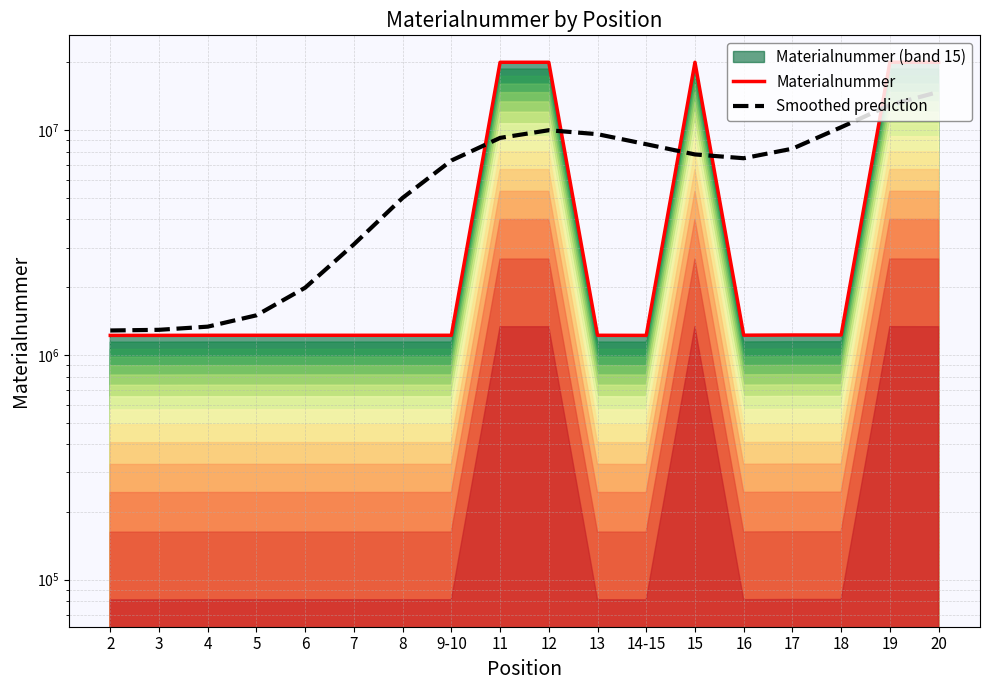

What is the spread (max minus min) of values at 8?

3767646.5